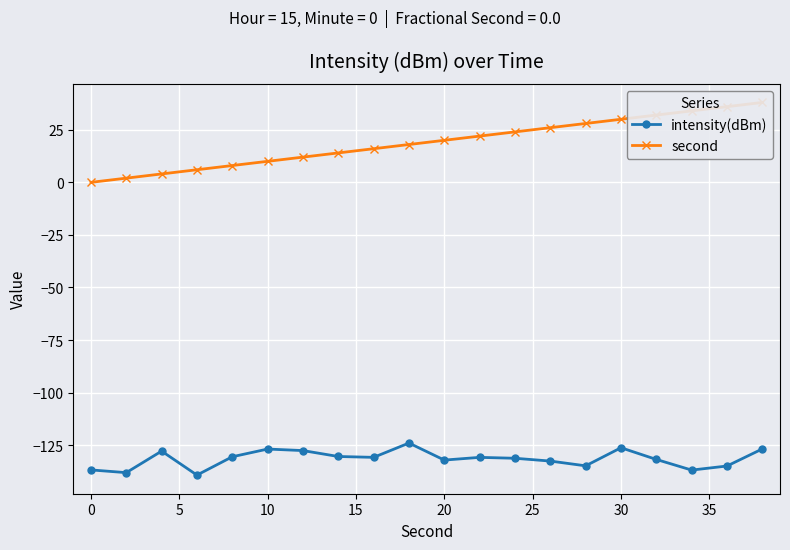

True or false: intensity(dBm) has more than 2 points higher than both neighbors.

True